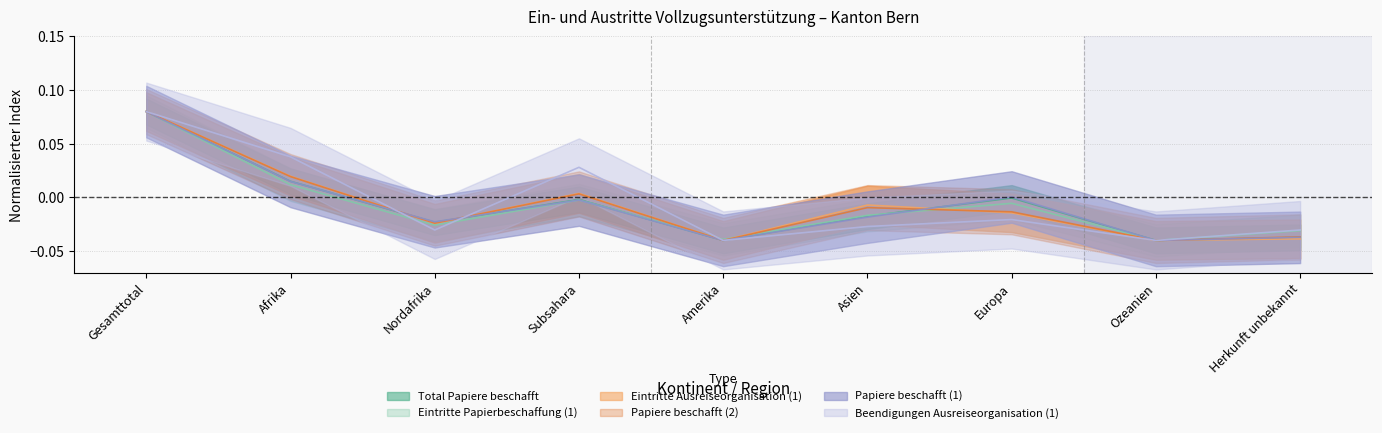

At which label does Papiere beschafft (1) first exceed 0?

Gesamttotal